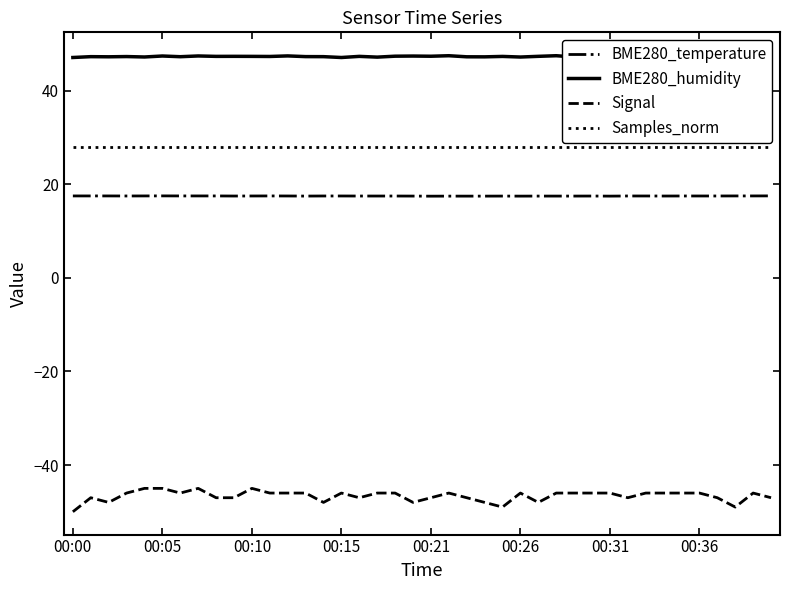

Which category has the highest value in the Samples_norm series?

00:00